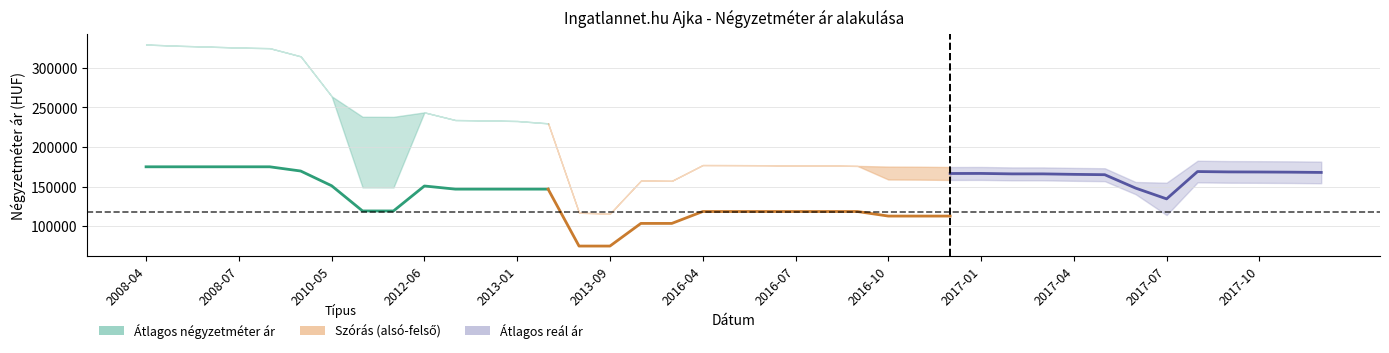

What is the sum of all Szórás alsó határ values?

7585746